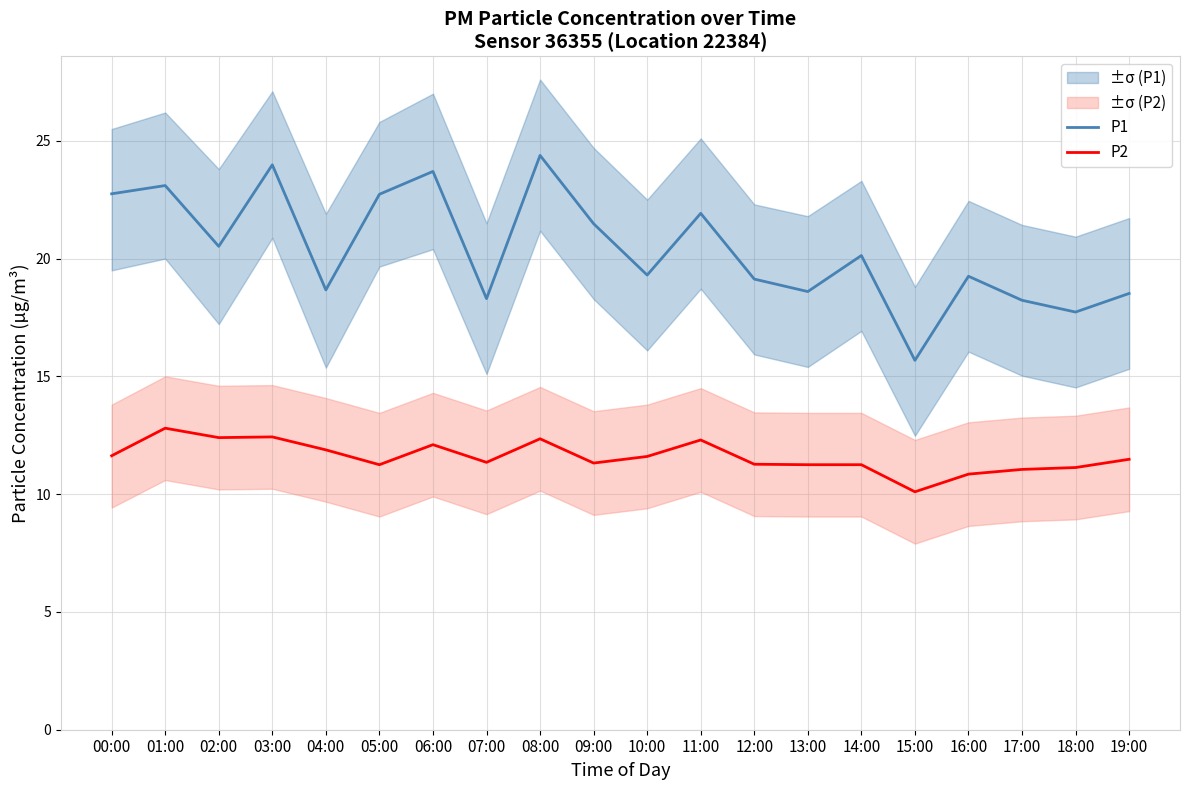

True or false: P2 and P1 intersect in this chart.

False